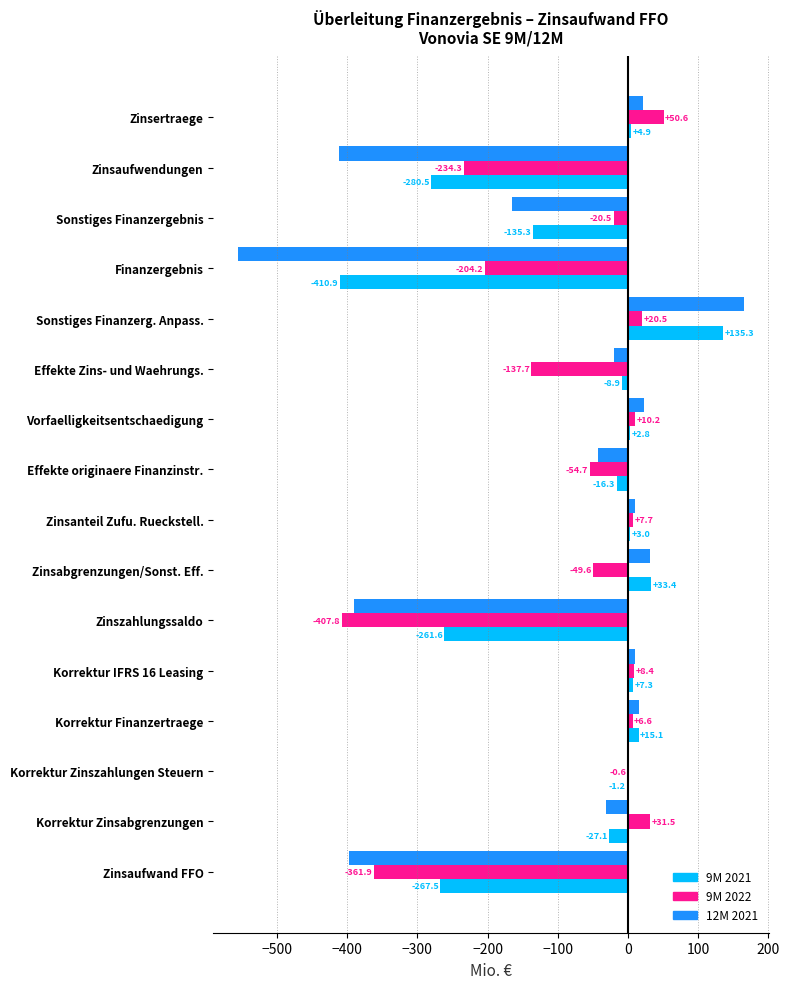

True or false: 9M 2021 has a value of 2.8 at Vorfaelligkeitsentschaedigung.

True